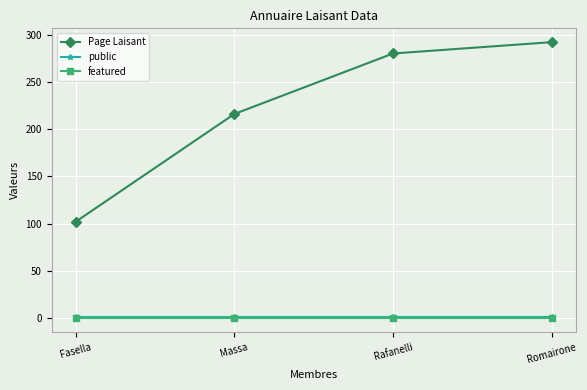

Rank the categories by Page Laisant value from lowest to highest.

Fasella, Massa, Rafanelli, Romairone